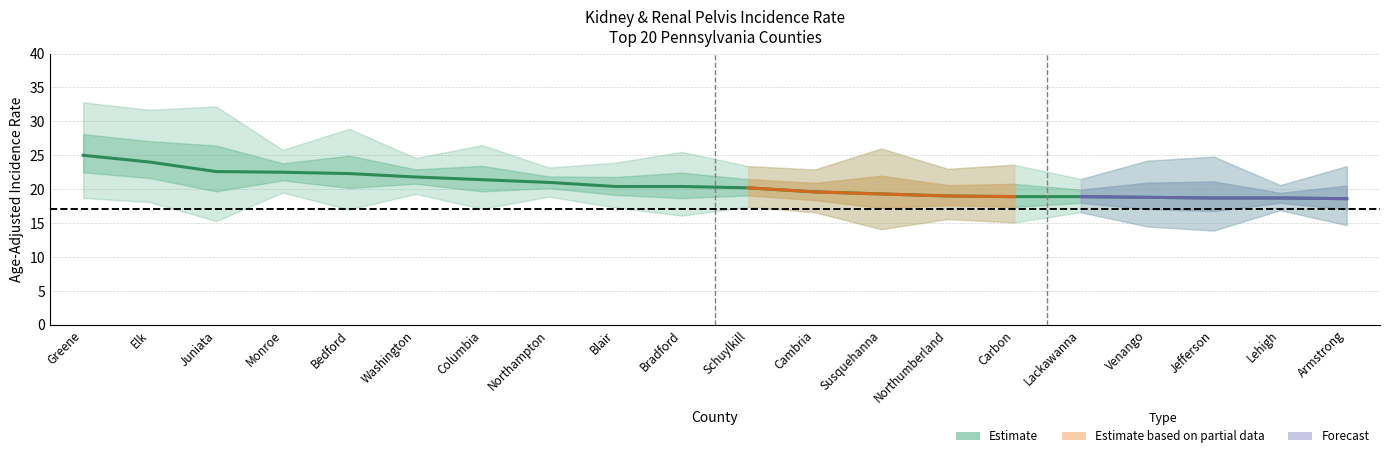

Does the chart have visible grid lines?

Yes